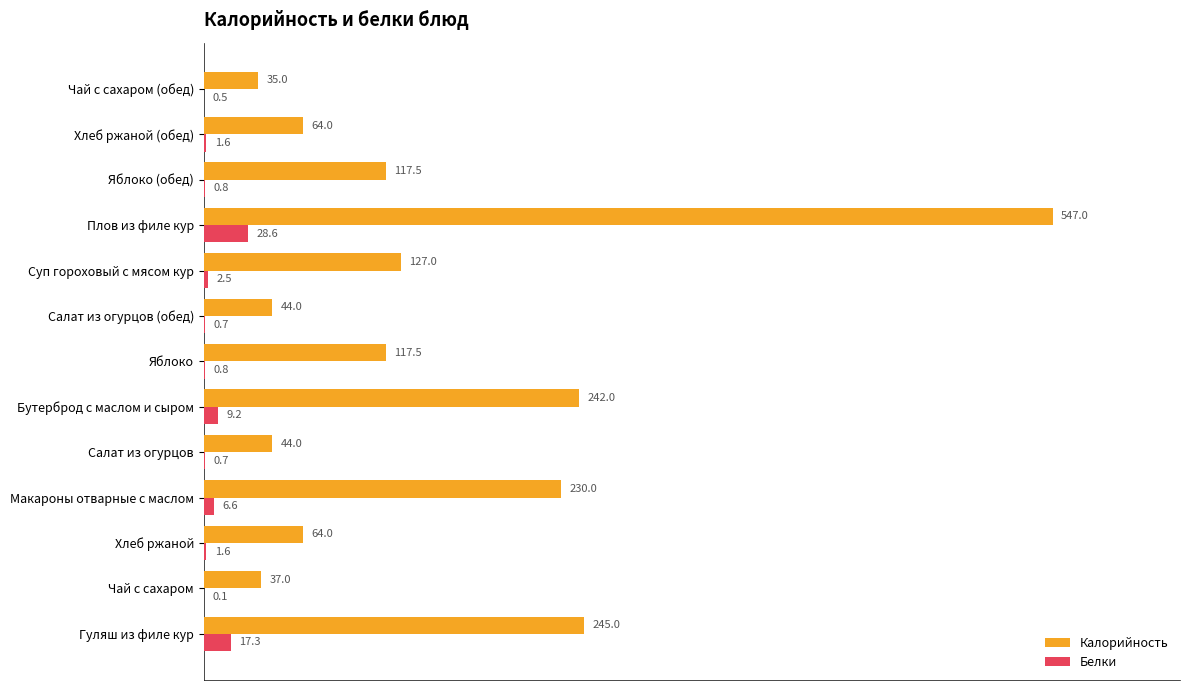

At which category does the chart reach its peak across all series?

Плов из филе кур